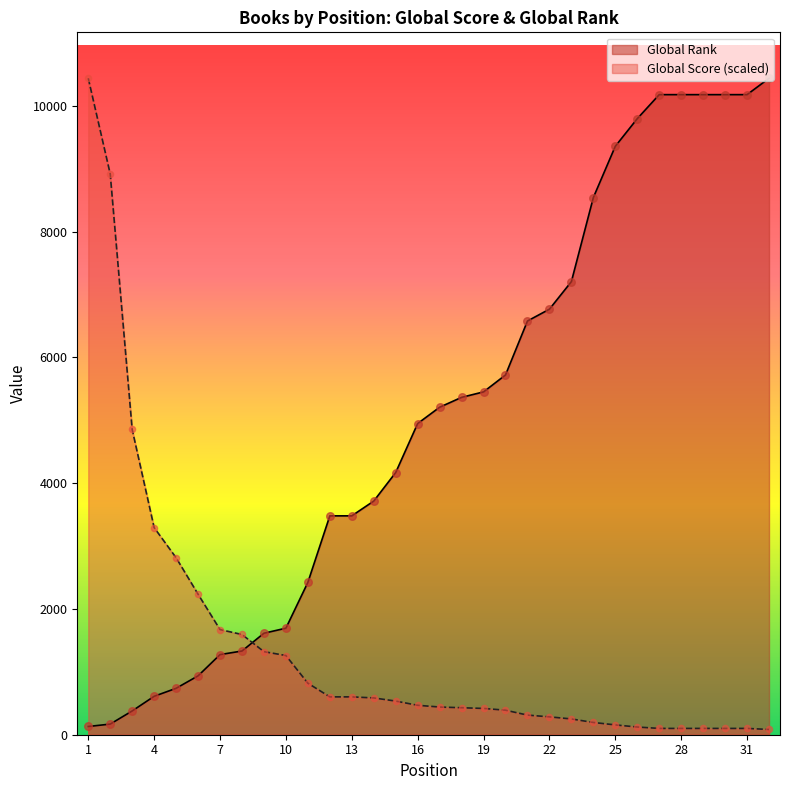

Which series reaches the maximum Y coordinate?

Global Score